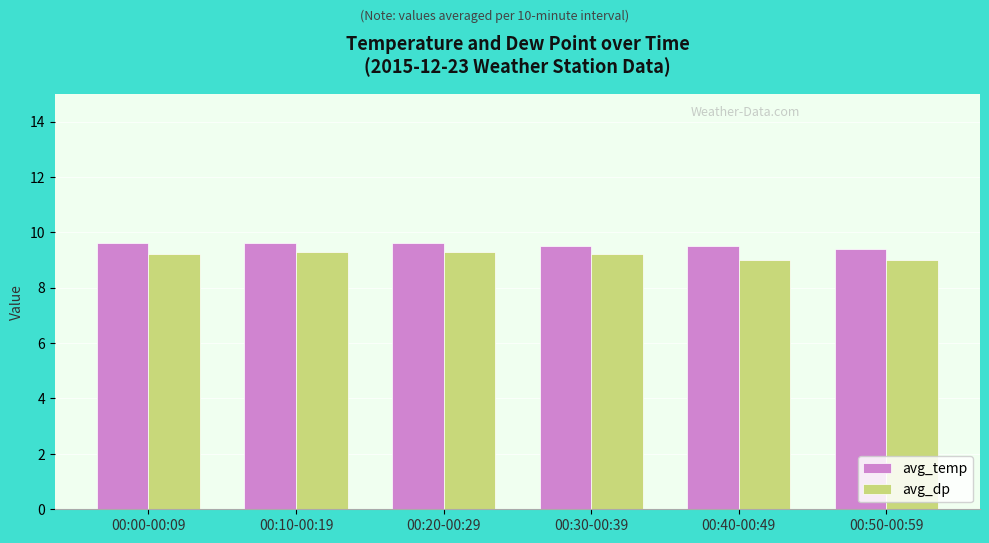

True or false: avg_temp has a value of 9.6 at 00:20-00:29.

True